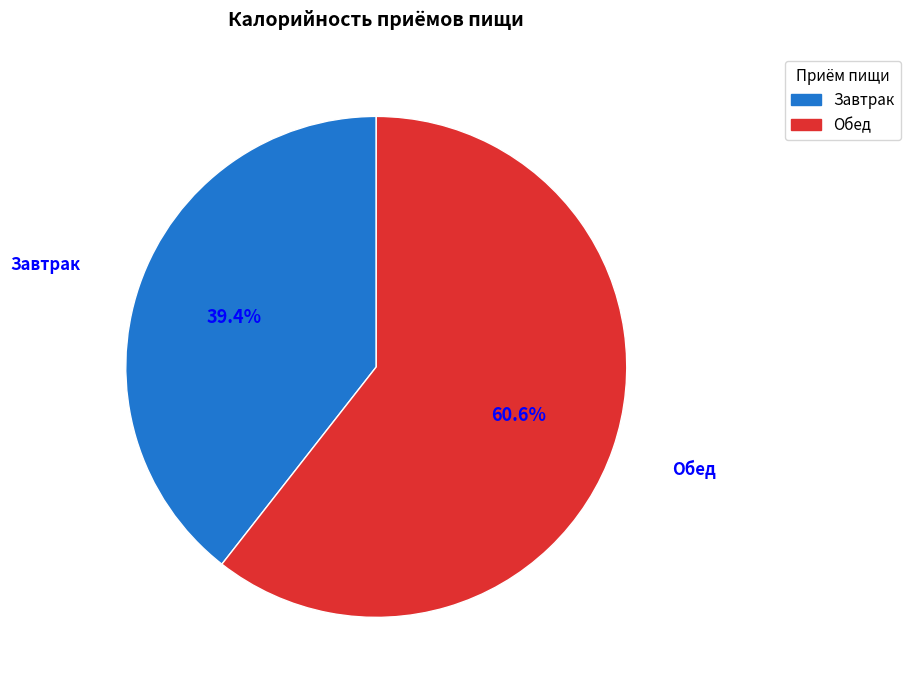

What percentage is the Завтрак slice, to the nearest percent?

39%